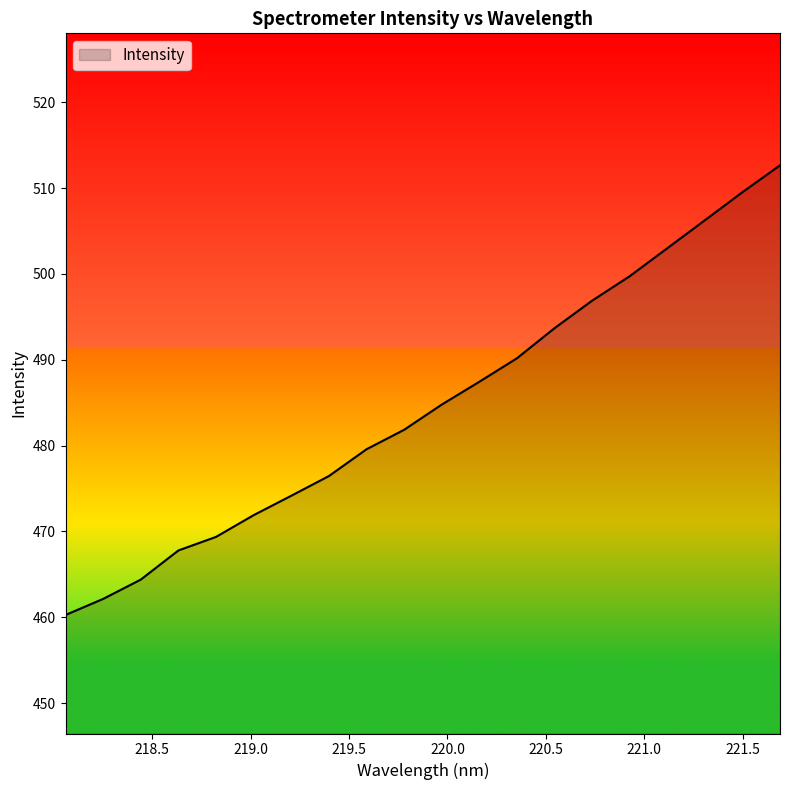

How many distinct data groups are displayed?

1